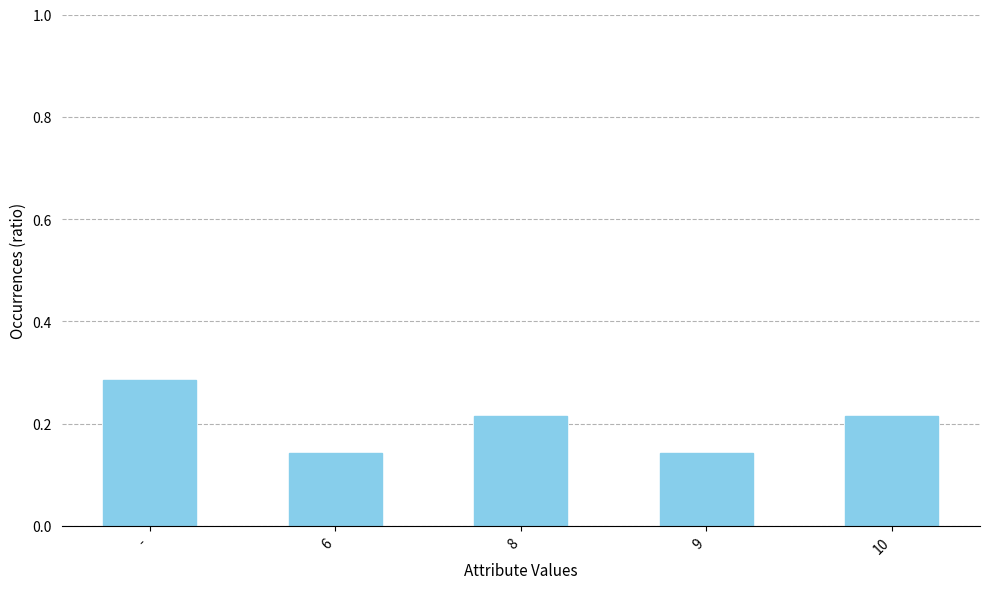

Which label corresponds to the largest value in the chart?

-